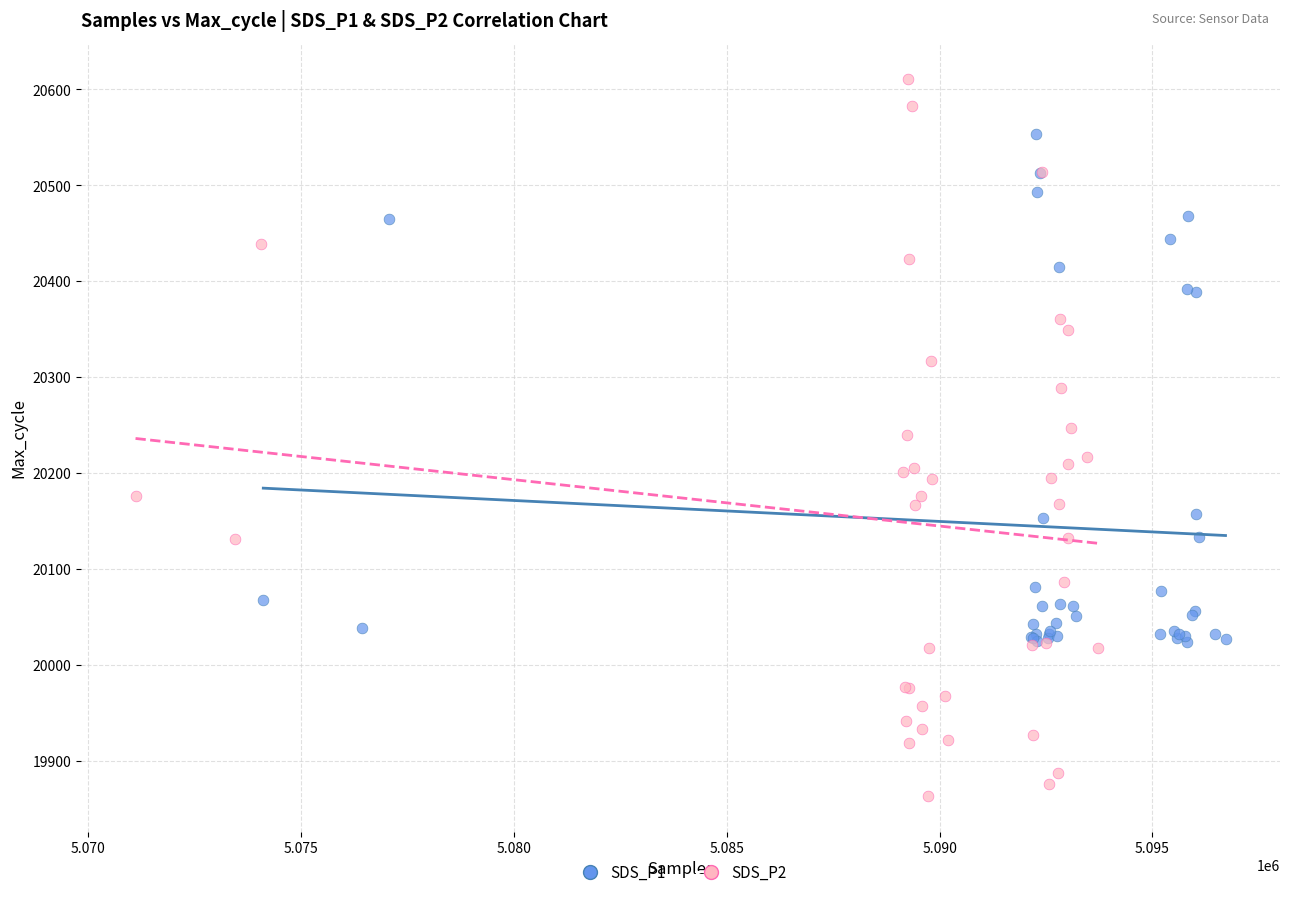

Which series contains the highest Y value?

SDS_P2